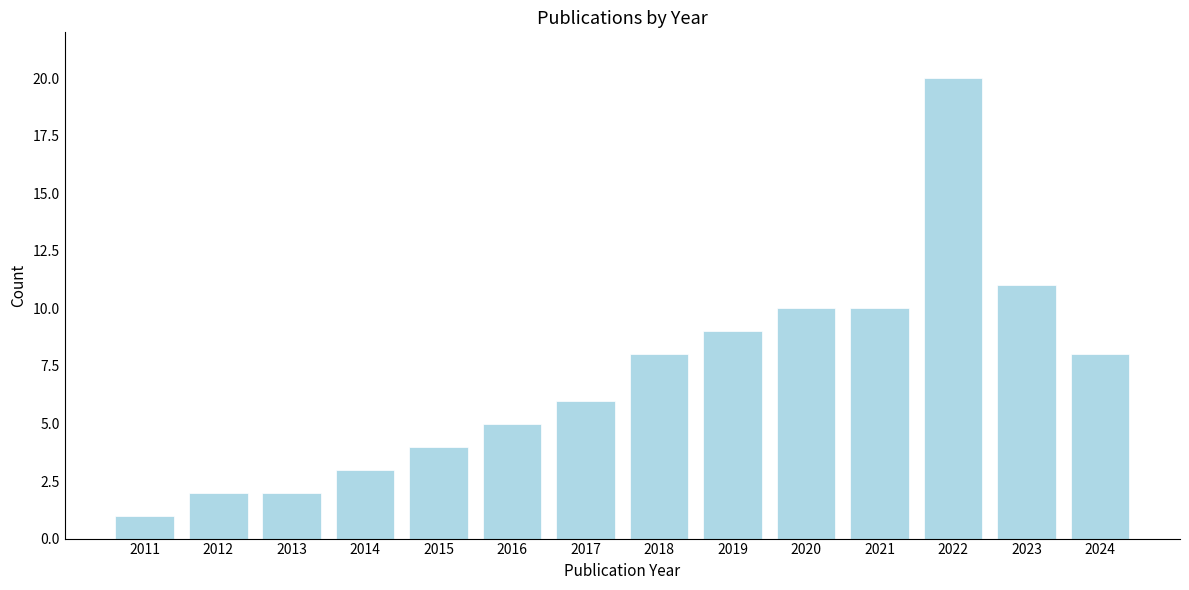

Reading left to right, extract all data points from this chart.

1	2	2	3	4	5	6	8	9	10	10	20	11	8